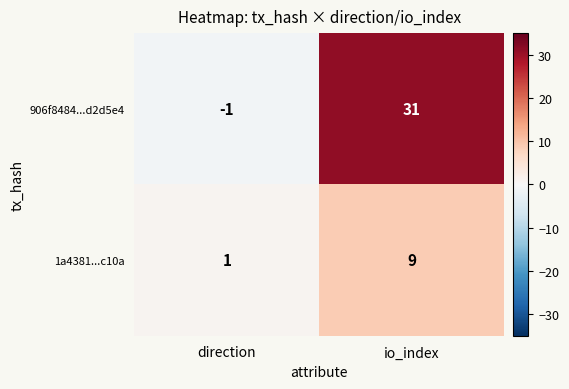

How many distinct data groups are displayed?

2